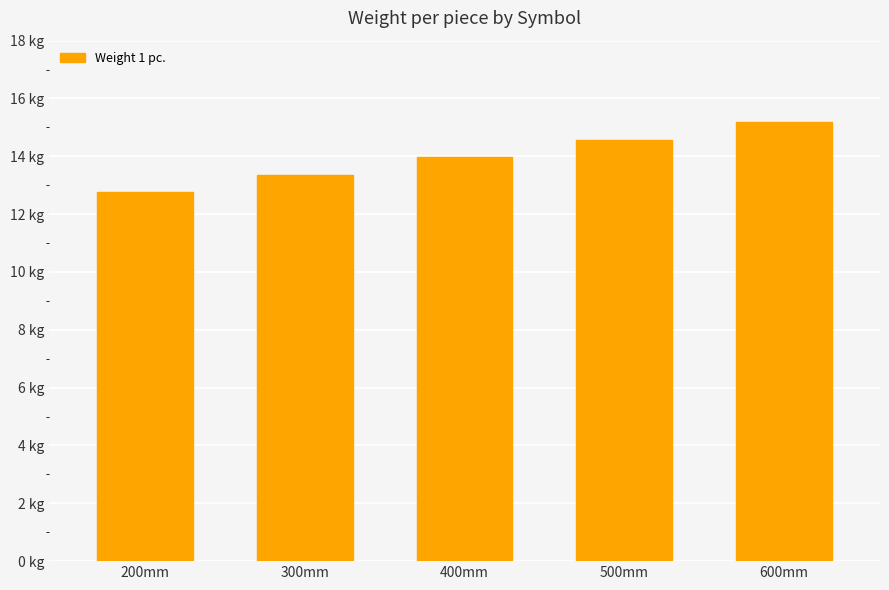

Rank the categories by value from highest to lowest.

600mm, 500mm, 400mm, 300mm, 200mm